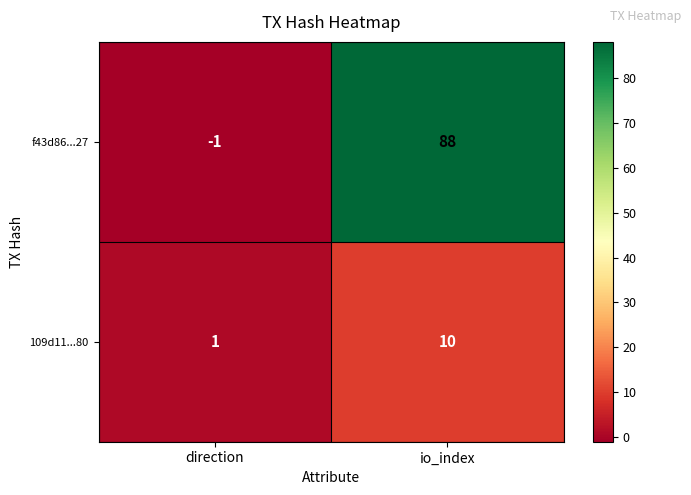

List the series in order of their peak value, lowest first.

109d11...80, f43d86...27